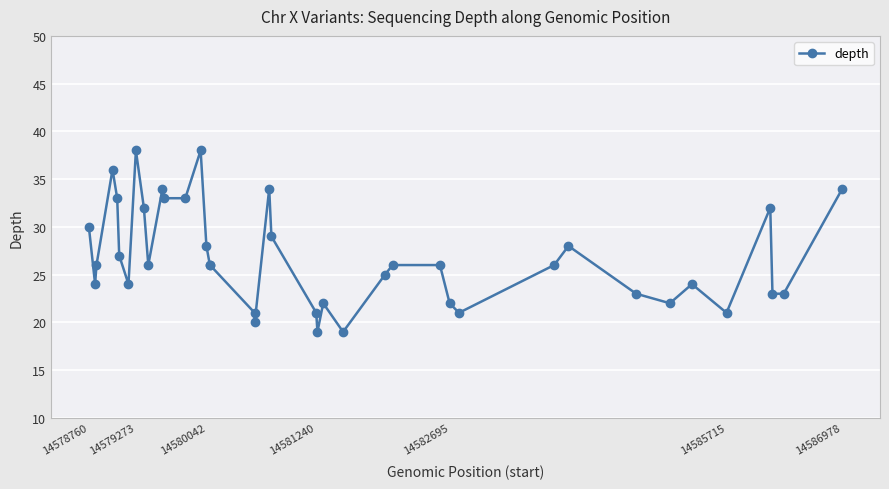

What is the difference between the maximum and minimum values?

19